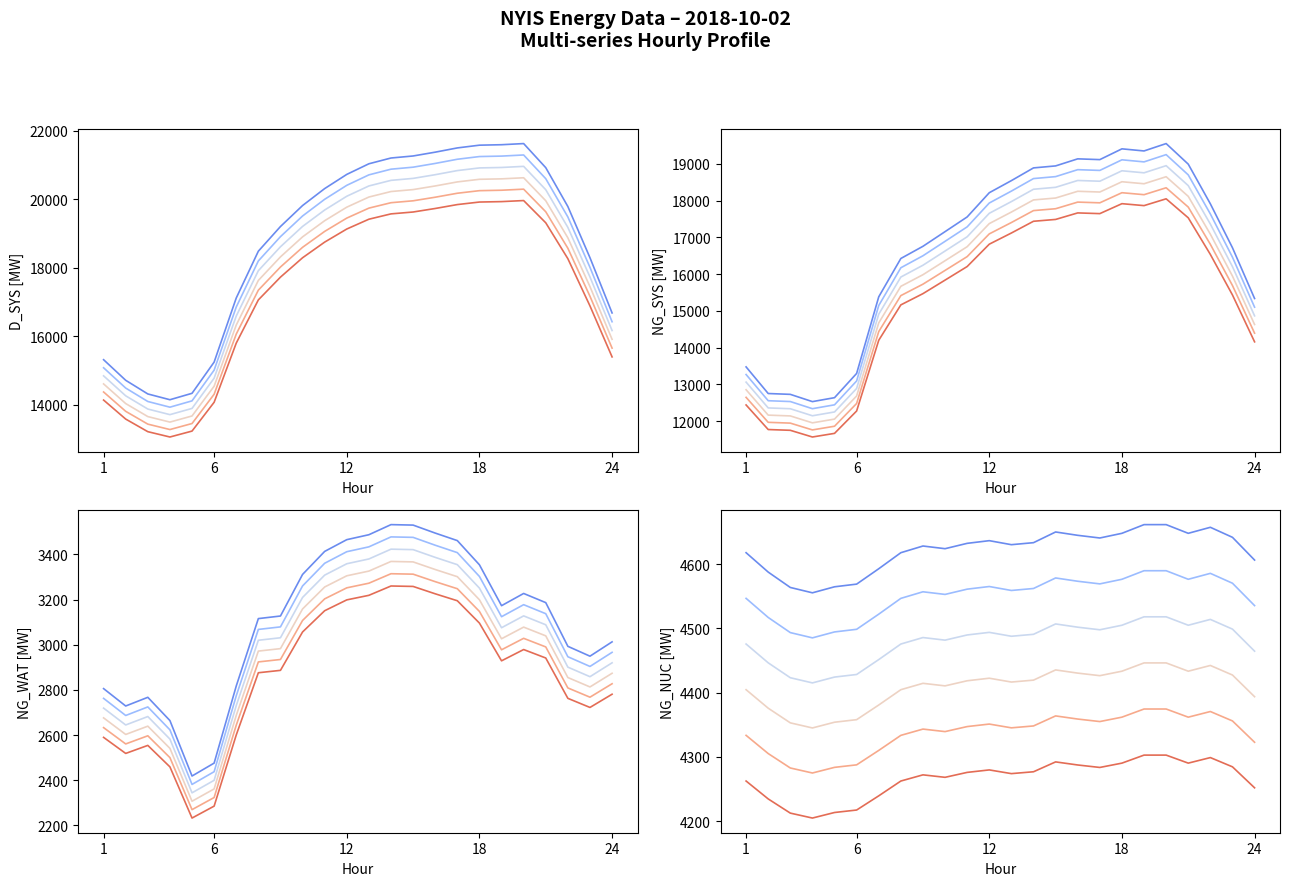

Does the chart have visible grid lines?

No